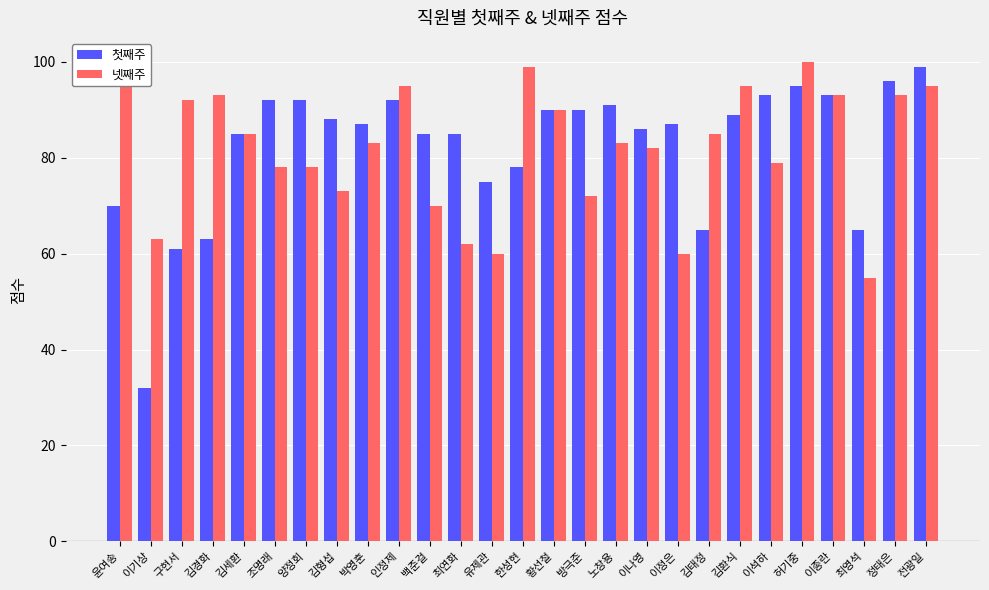

What is the label of the 2nd bar from the right?

정태은